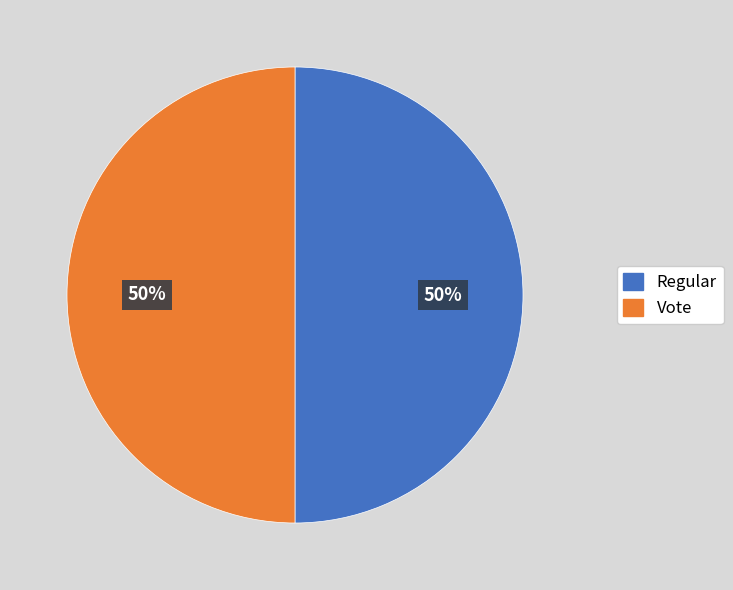

What is the ratio of the value at Regular to the value at Vote?

1.0